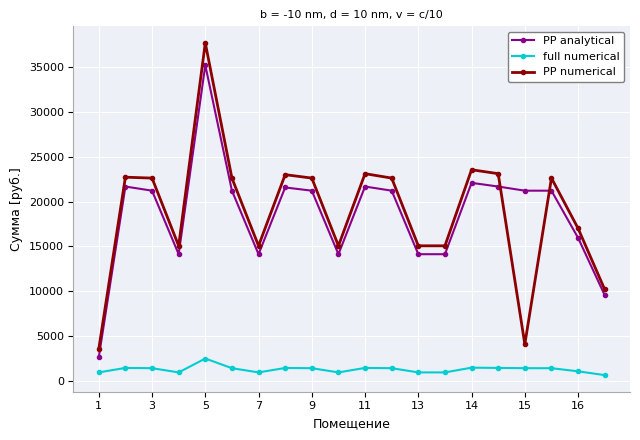

True or false: PP analytical has more than 0 points higher than both neighbors.

True